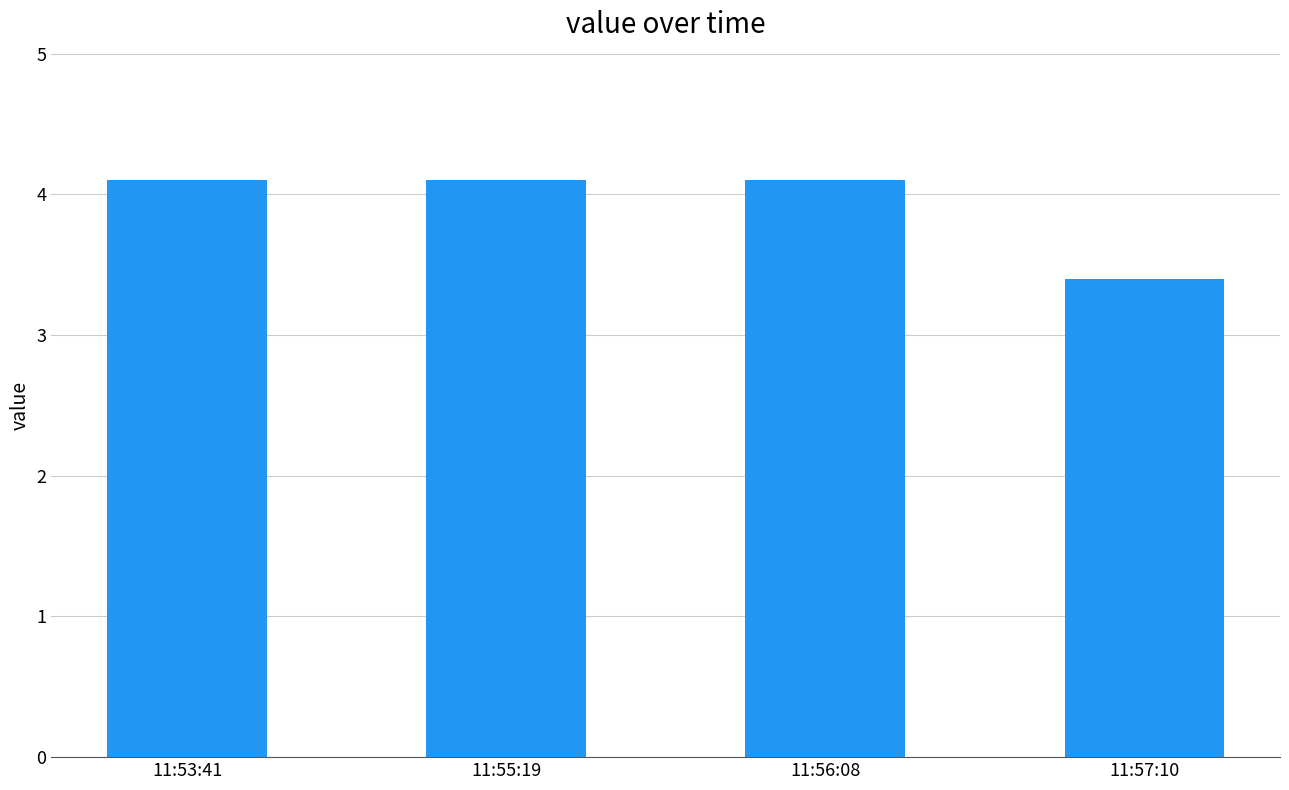

What is the minimum value shown in the chart?

3.4